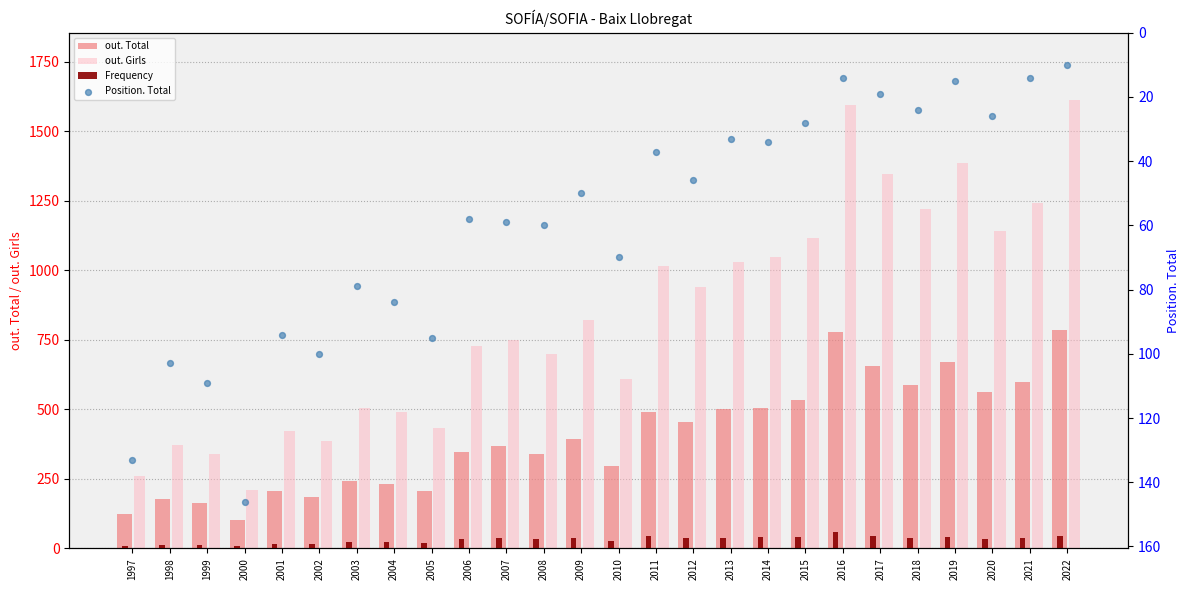

Which series contains the highest Y value?

out. Girls